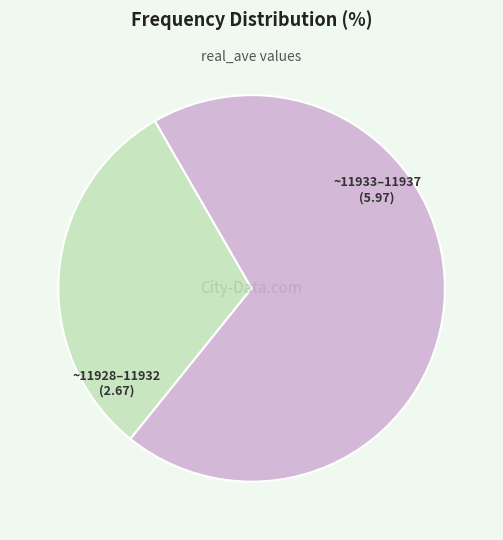

Rank the categories by value from lowest to highest.

~11928–11932, ~11933–11937